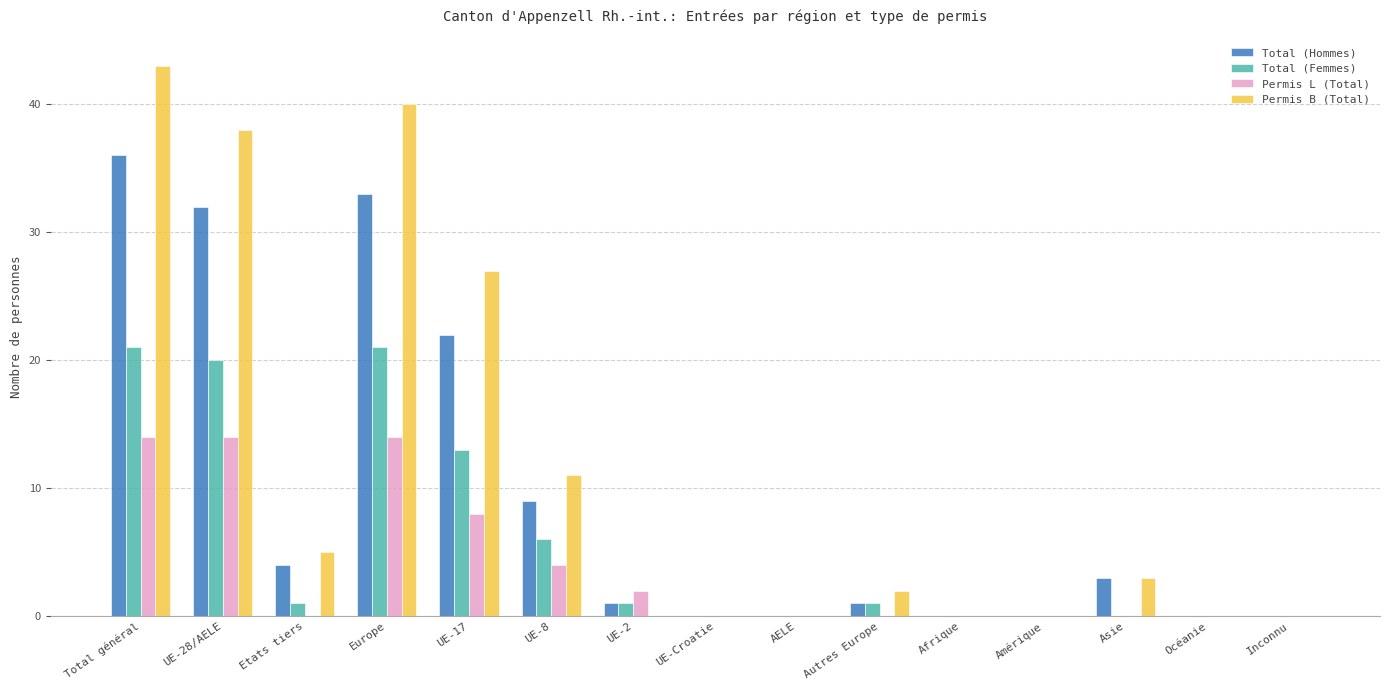

At which category is the sum across all series the highest?

Total général